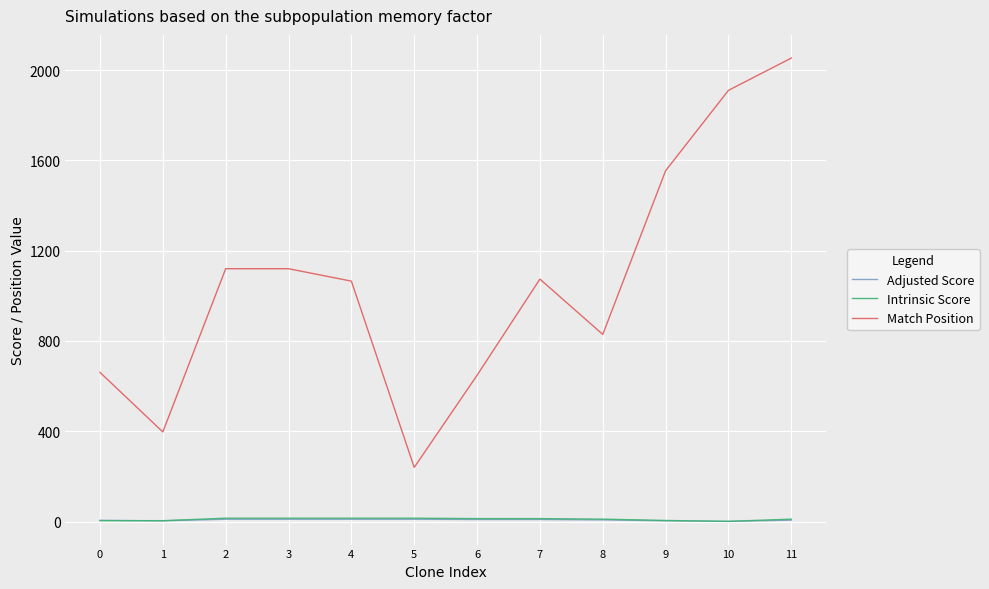

What is the lowest value of the Intrinsic Score series?

1.1